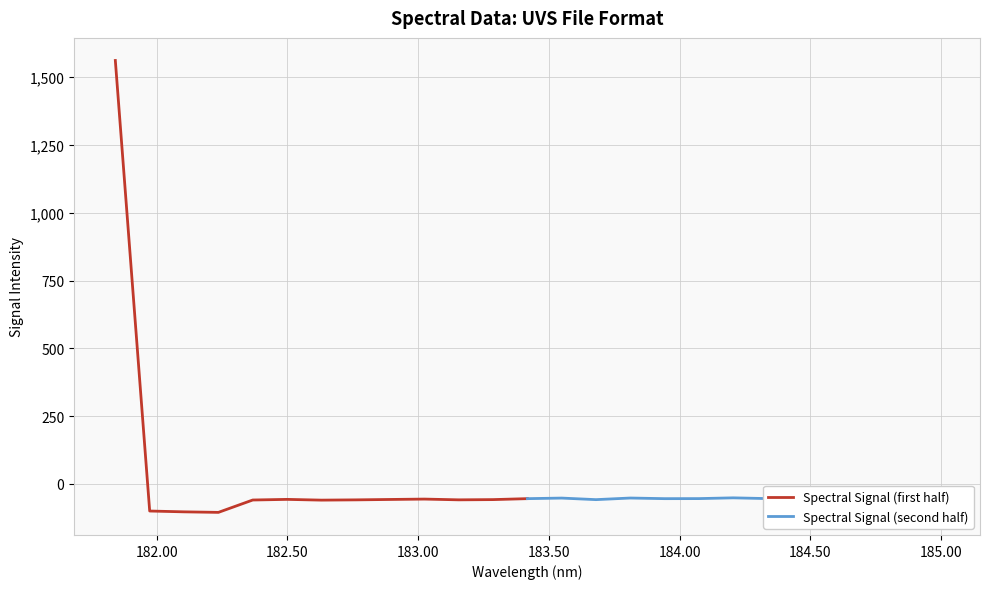

After their last crossing, which series has the higher values: Spectral Signal (first half) or Spectral Signal (second half)?

Spectral Signal (second half)